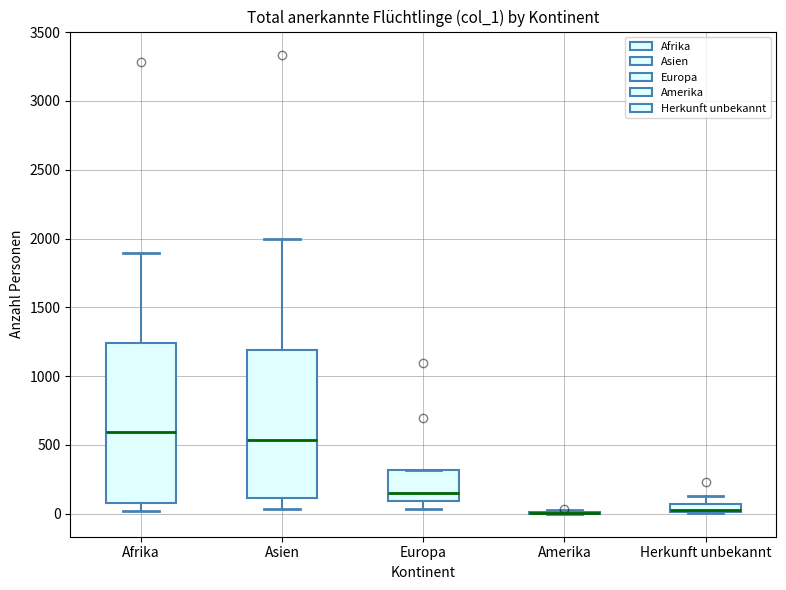

Comparing the boxes themselves (not the whiskers), which one is the tallest?

Afrika